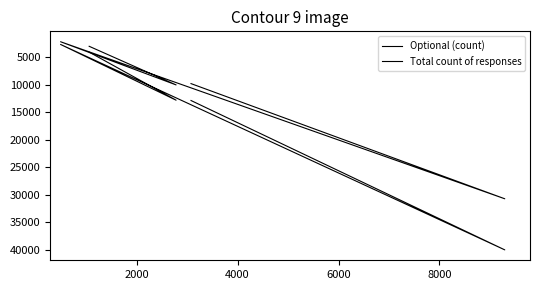

At which category is the sum across all series the highest?

2000